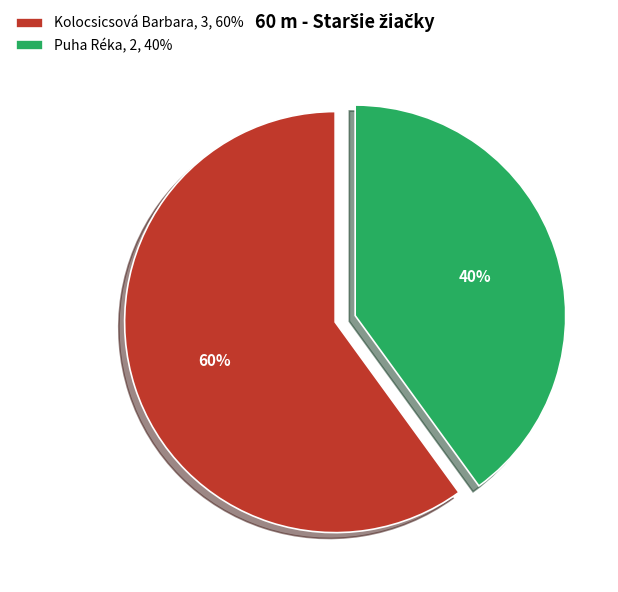

How many segments does this pie chart have?

2